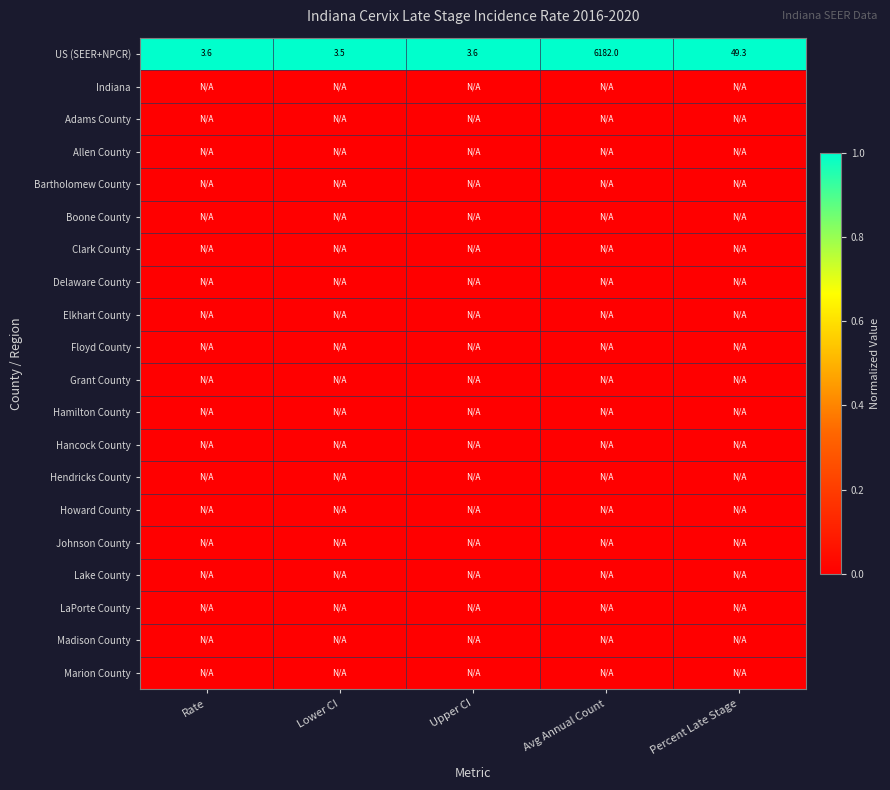

Where is US (SEER+NPCR) nearest to the value 3092?

Percent Late Stage